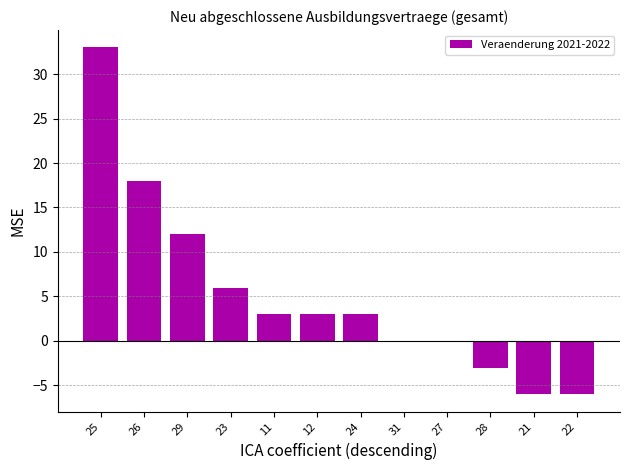

Reading left to right, what are all the values shown in this chart?

25=33	26=18	29=12	23=6	11=3	12=3	24=3	31=0	27=0	28=-3	21=-6	22=-6